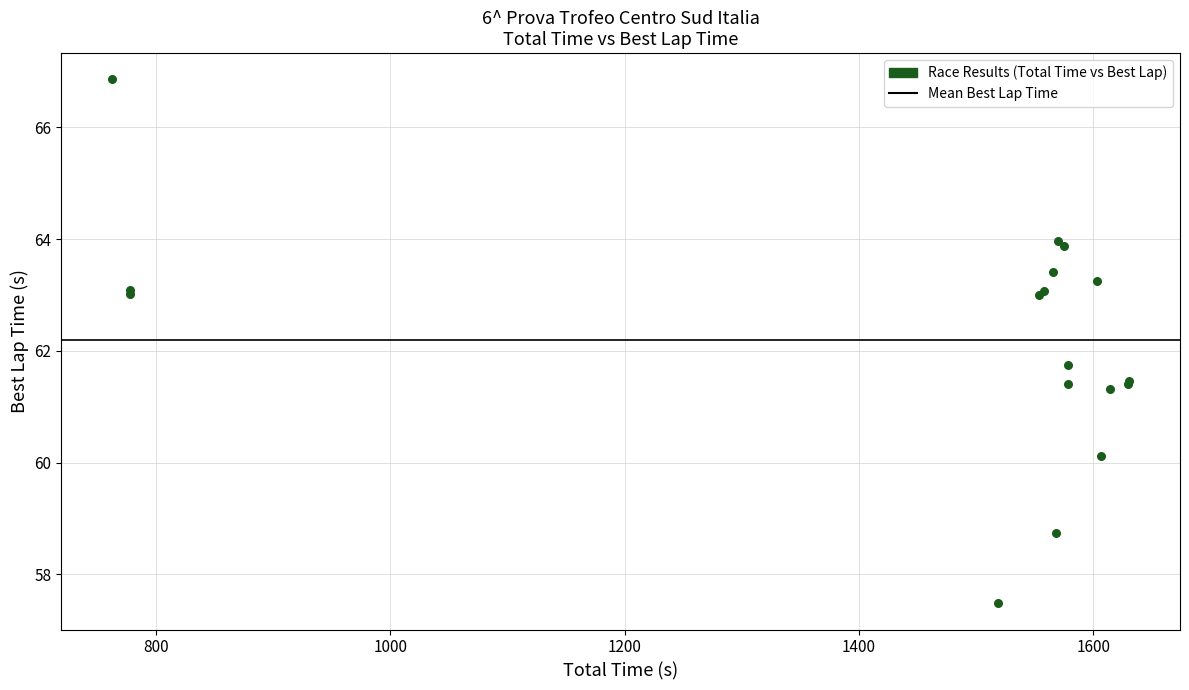

What Y value in the scatter plot is closest to 62?

61.7